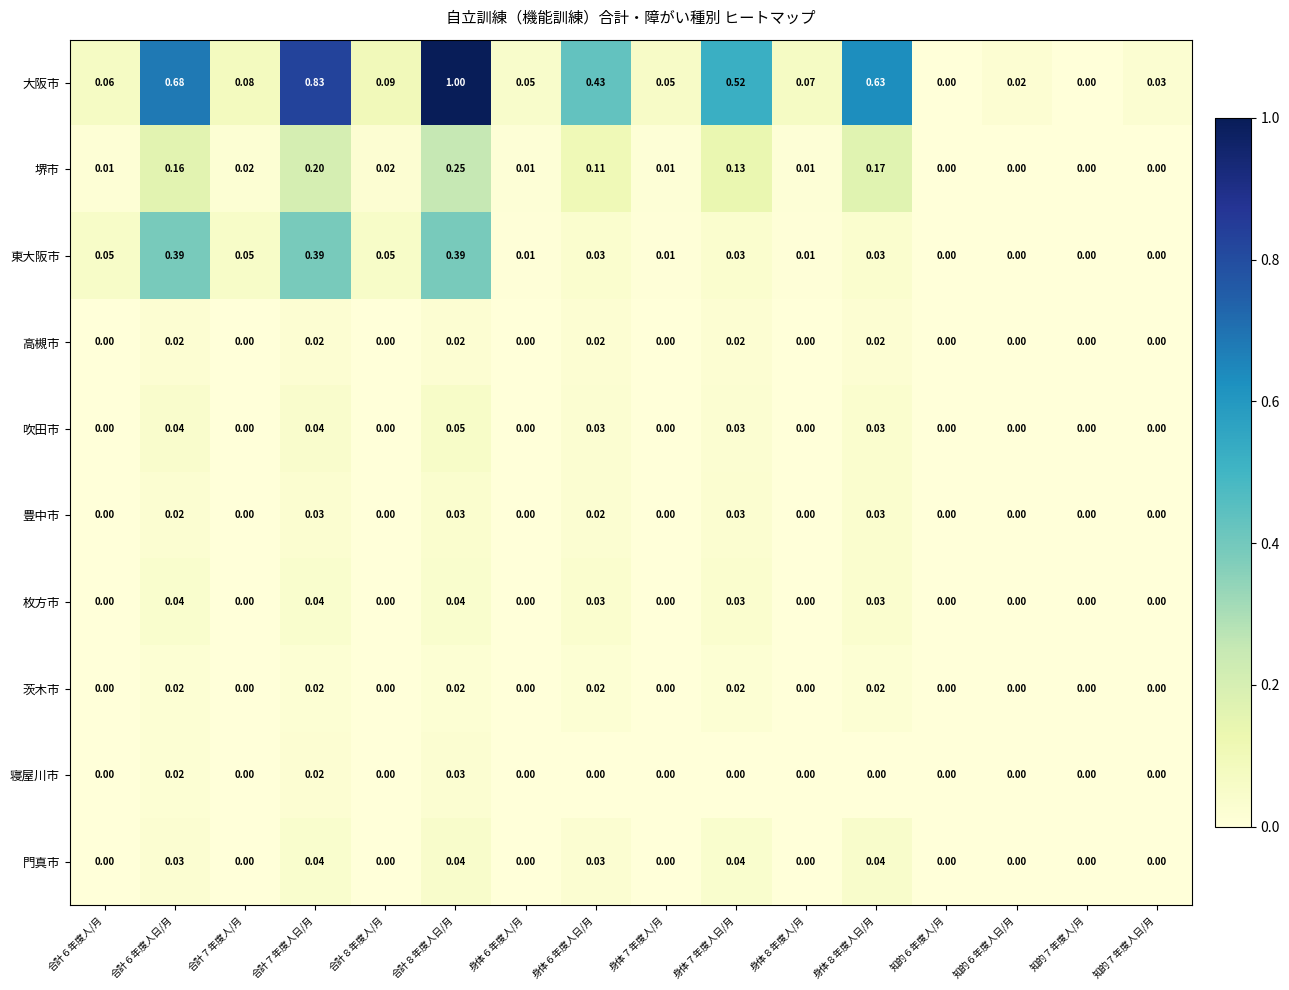

Which series changed the most between 身体６年度人/月 and 知的６年度人日/月?

大阪市